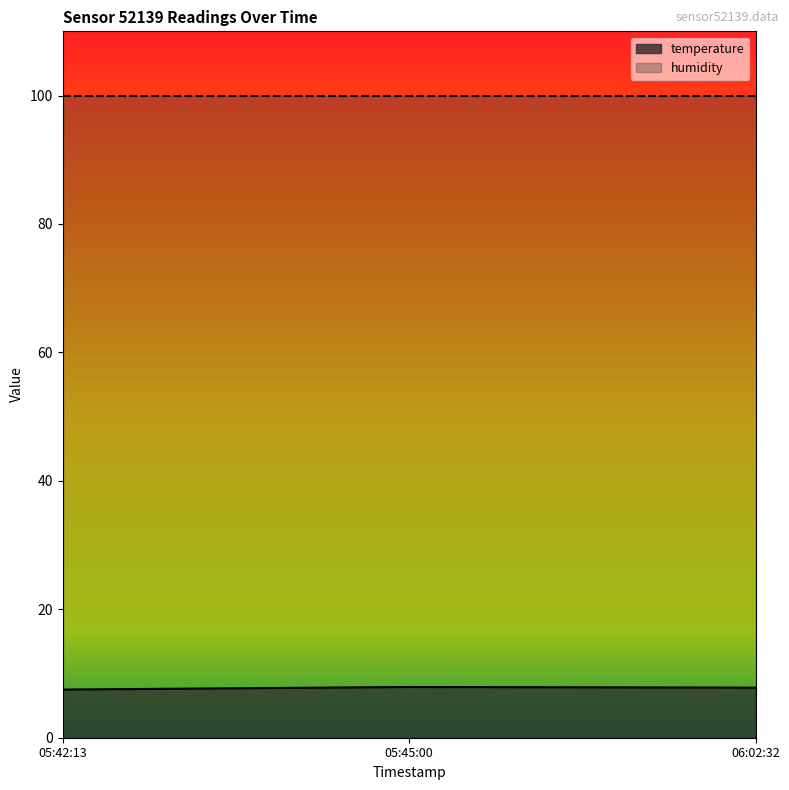

List the series in order of their overall mean, lowest first.

temperature, humidity